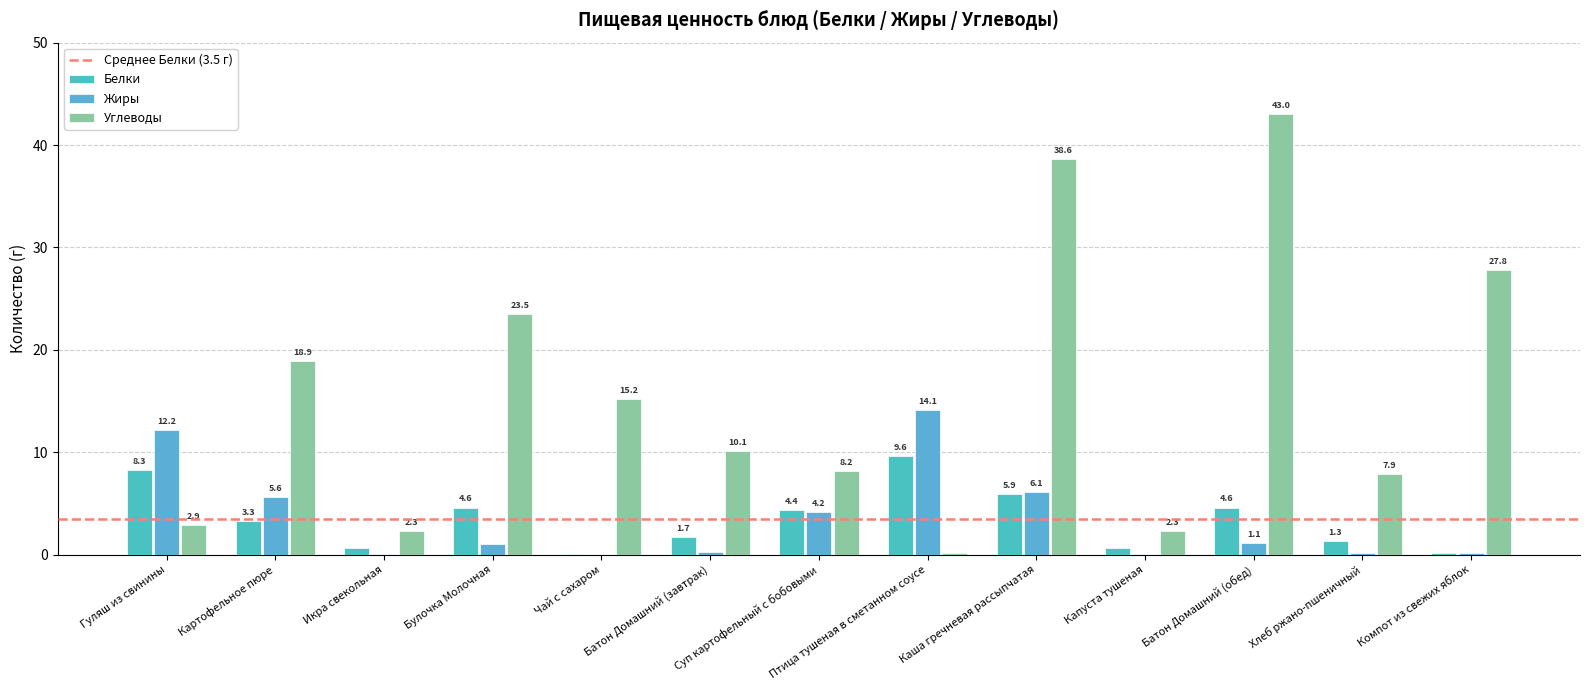

What is the total value across all series at Гуляш из свинины?

23.4